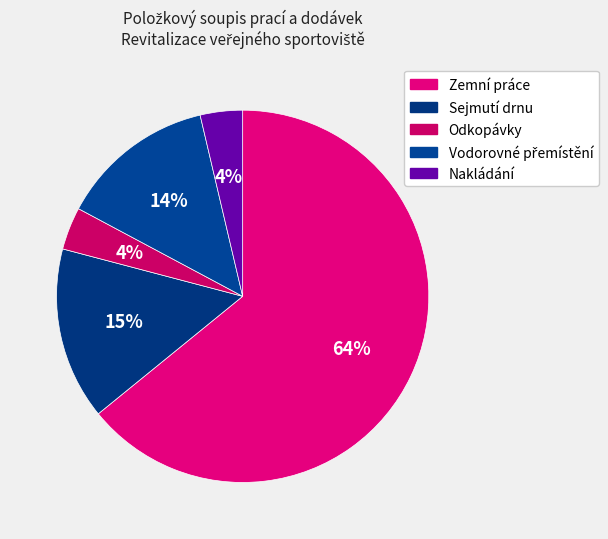

To the nearest percent, what portion does Vodorovné přemístění represent?

14%